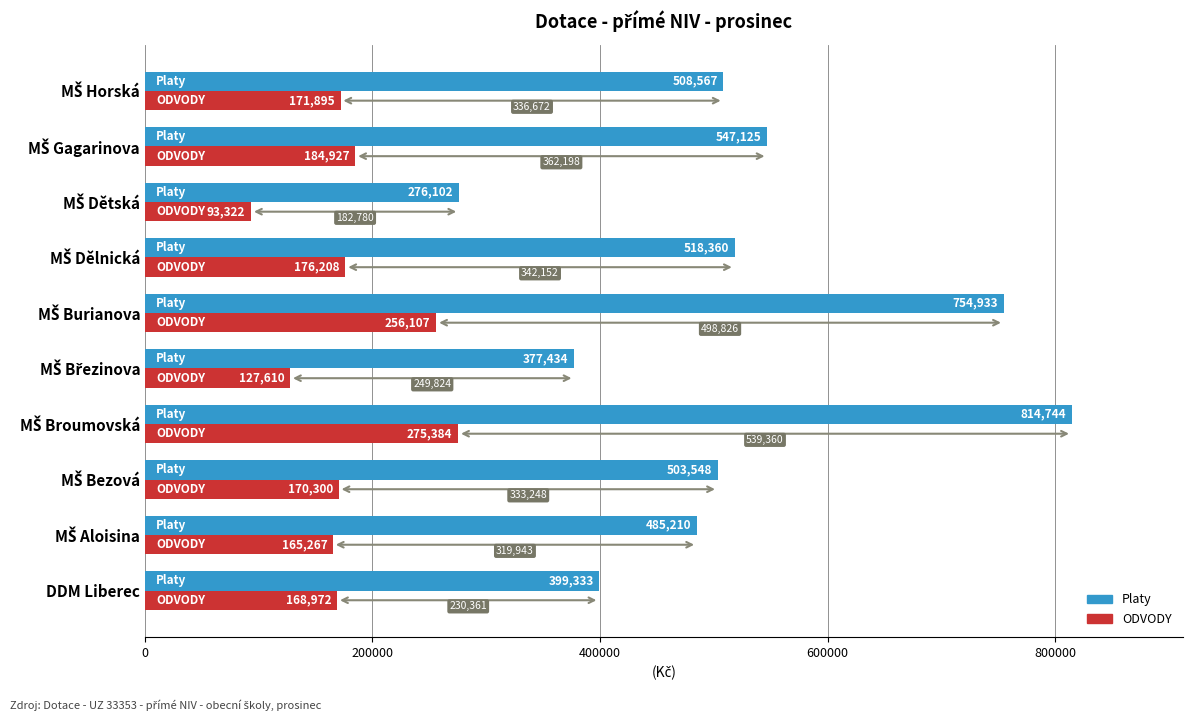

List the series in order of their peak value, highest first.

Platy, ODVODY